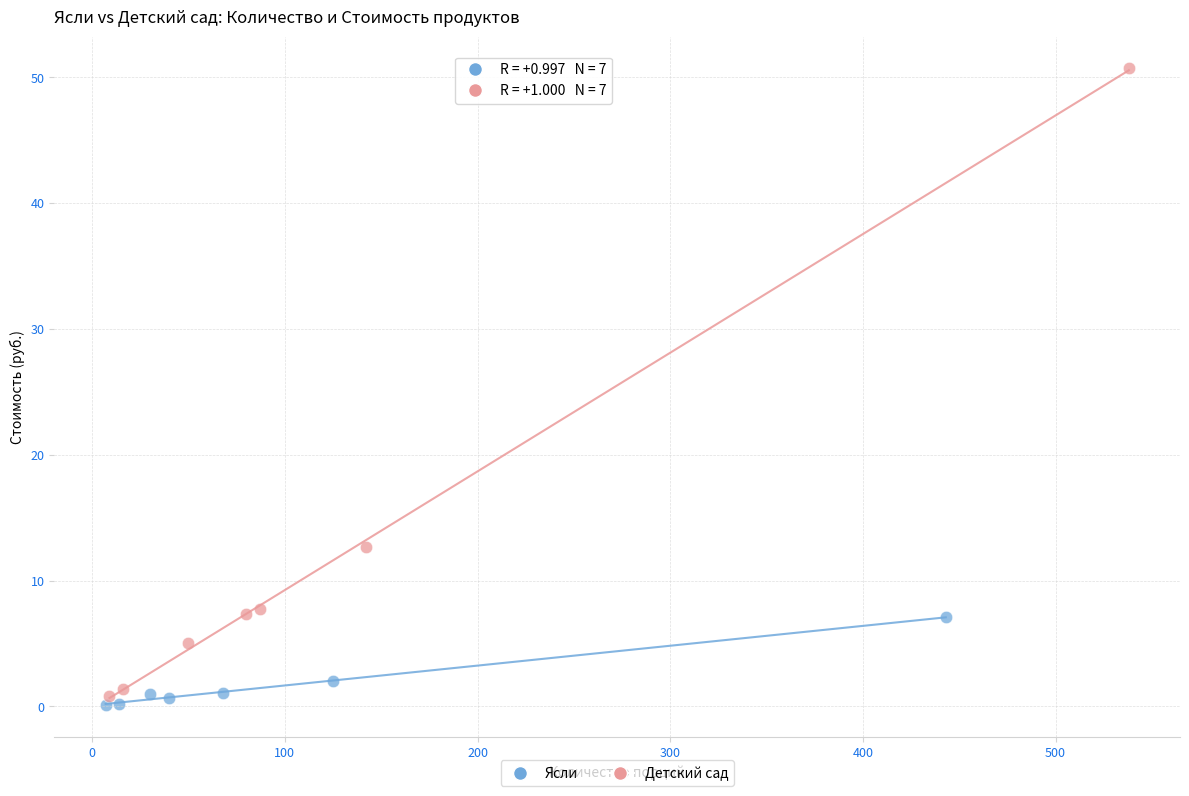

Which series has the largest Y range (max minus min)?

Детский сад